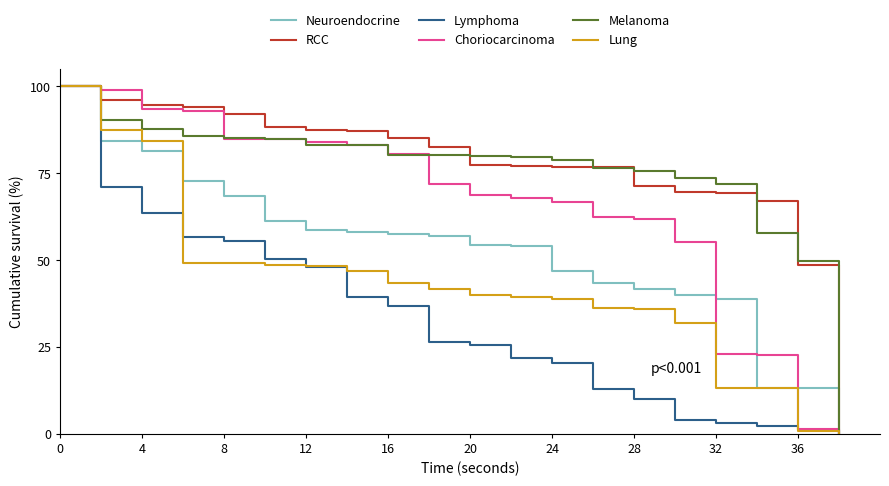

What is the maximum value shown in the chart?

100.0